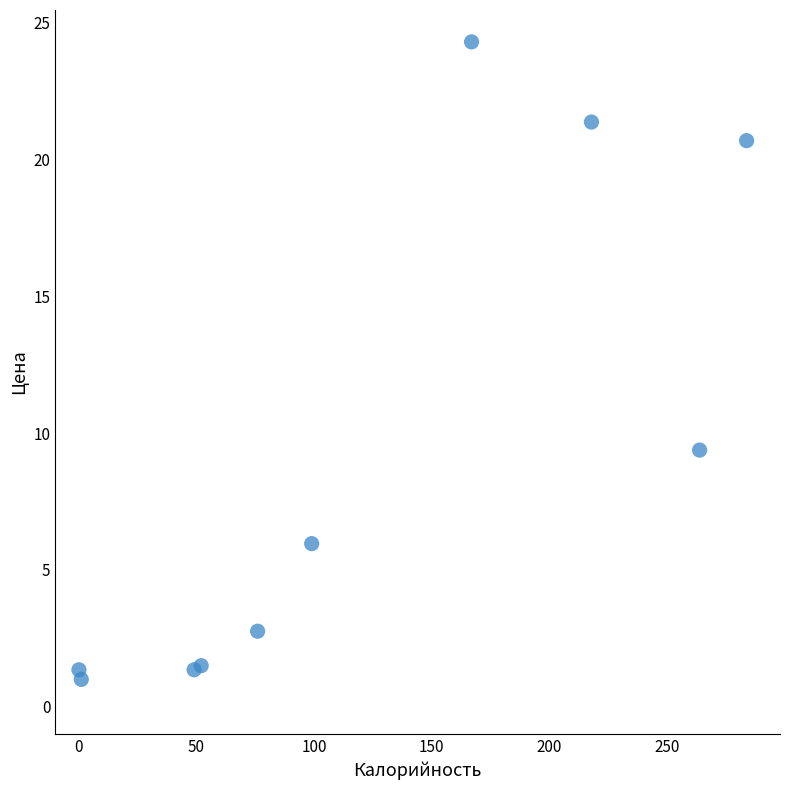

What Y value in the scatter plot is closest to 12?

9.4